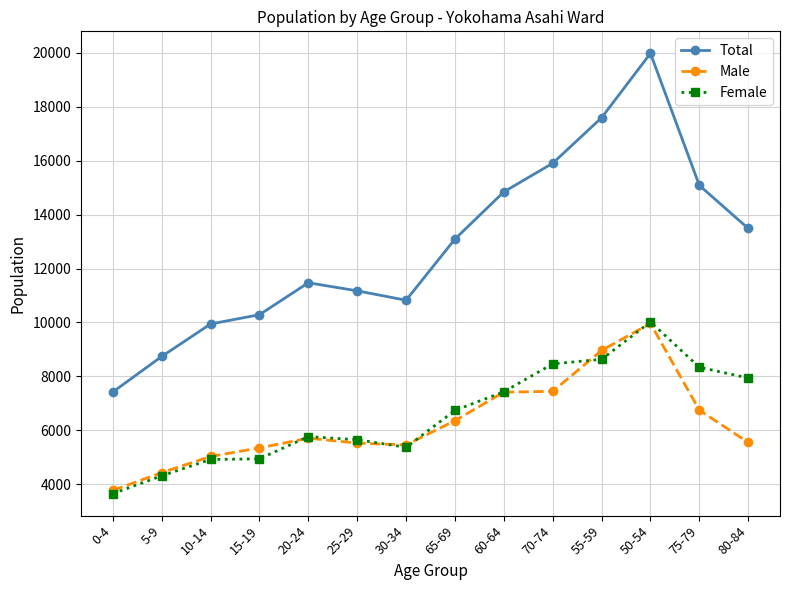

What is the value of the Total point at the 3rd from the left?

9944